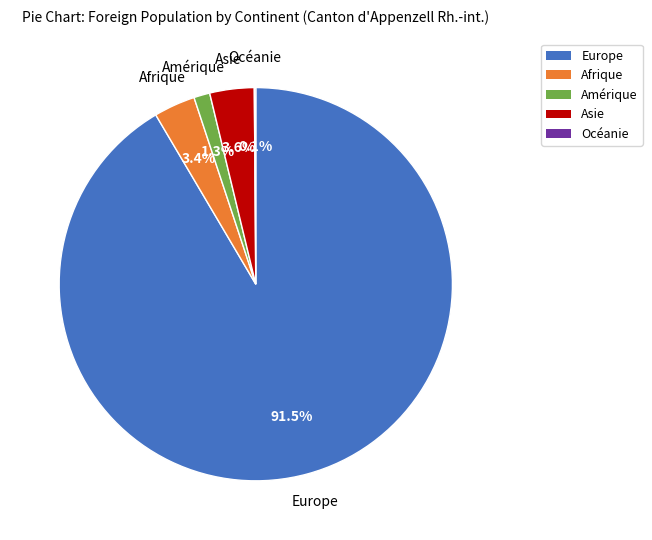

Which slice is the largest?

Europe